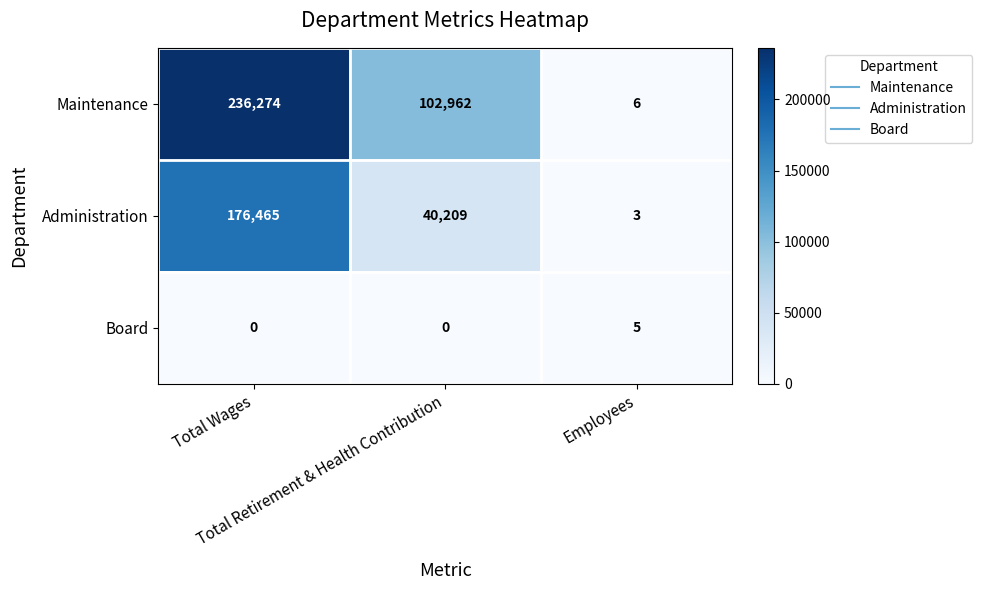

Which series has the widest spread of values?

Maintenance